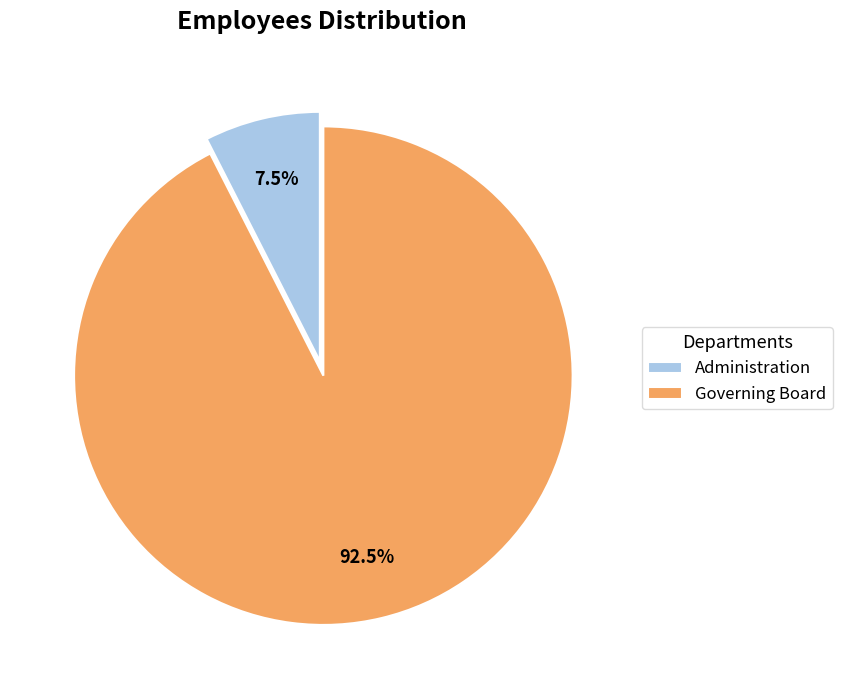

Is there any slice that represents more than half of the pie?

Yes